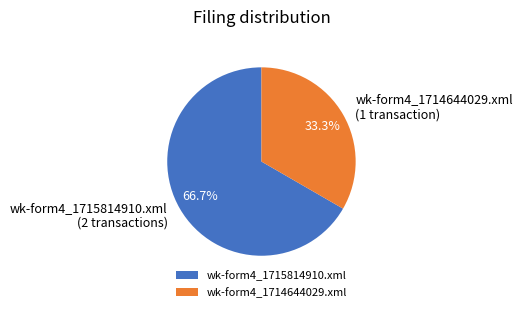

How many segments does this pie chart have?

2